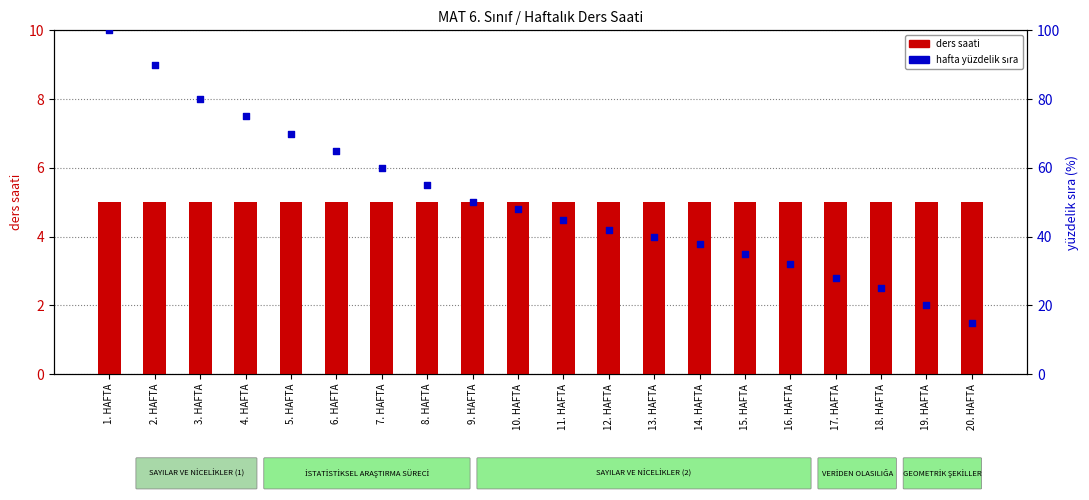

What are all the series names shown in the legend?

ders saati, hafta yüzdelik sıra